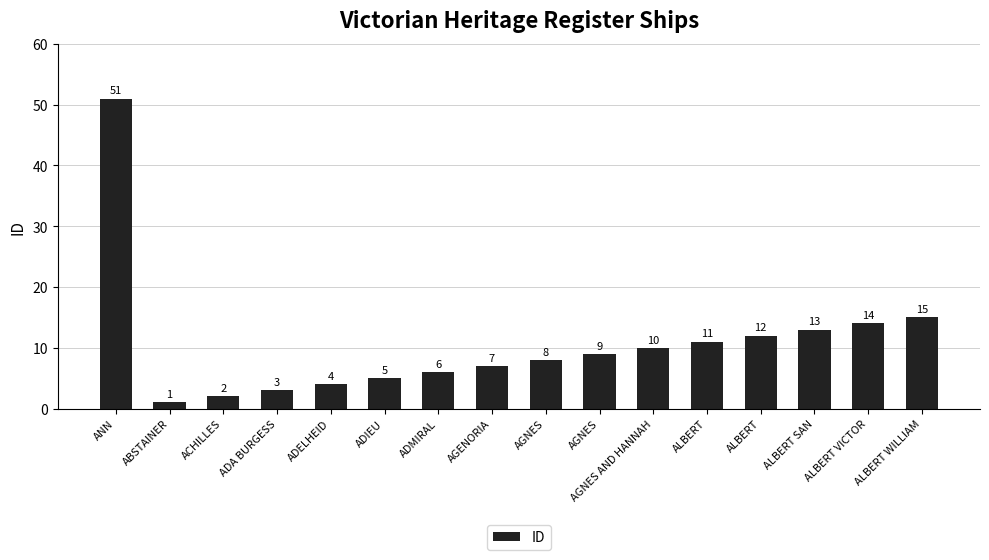

What is the smallest value displayed?

1